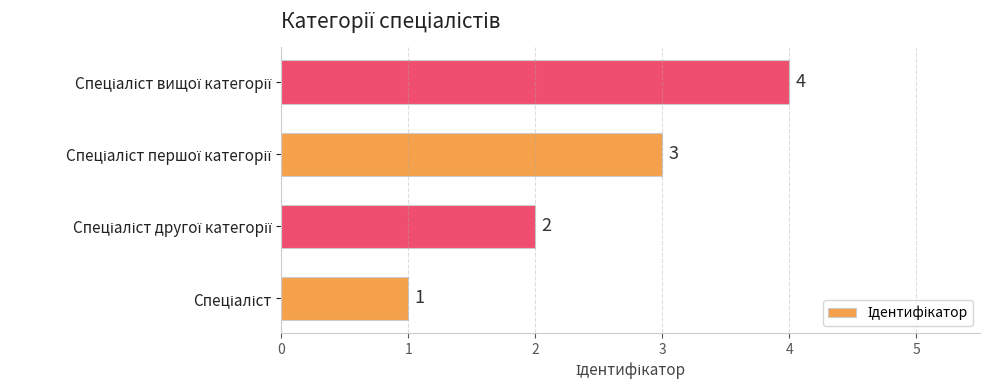

Are the bars horizontal?

Yes